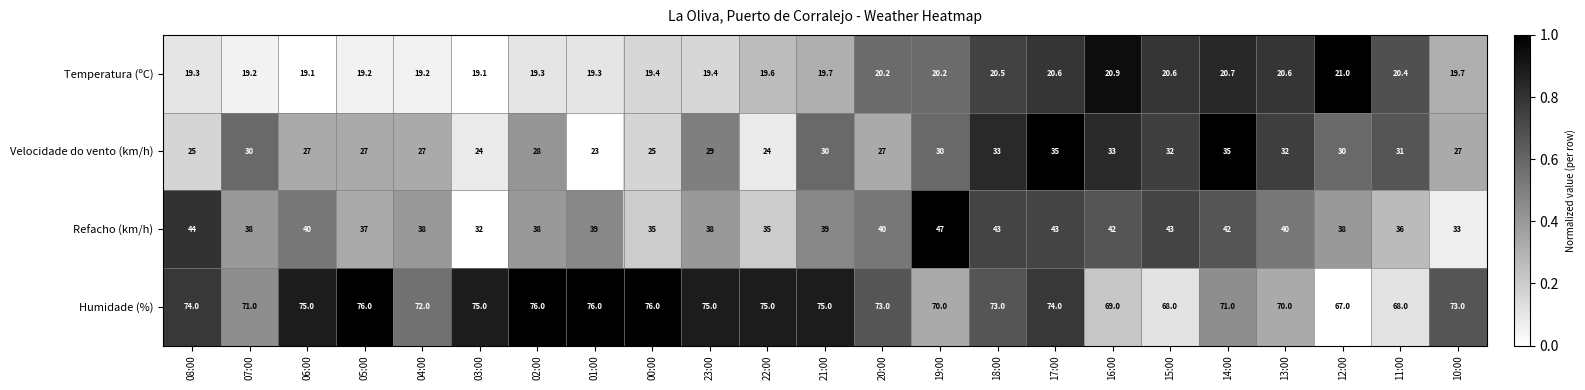

What is the sum of the Humidade (%) values at 11:00 and 17:00?

142.0